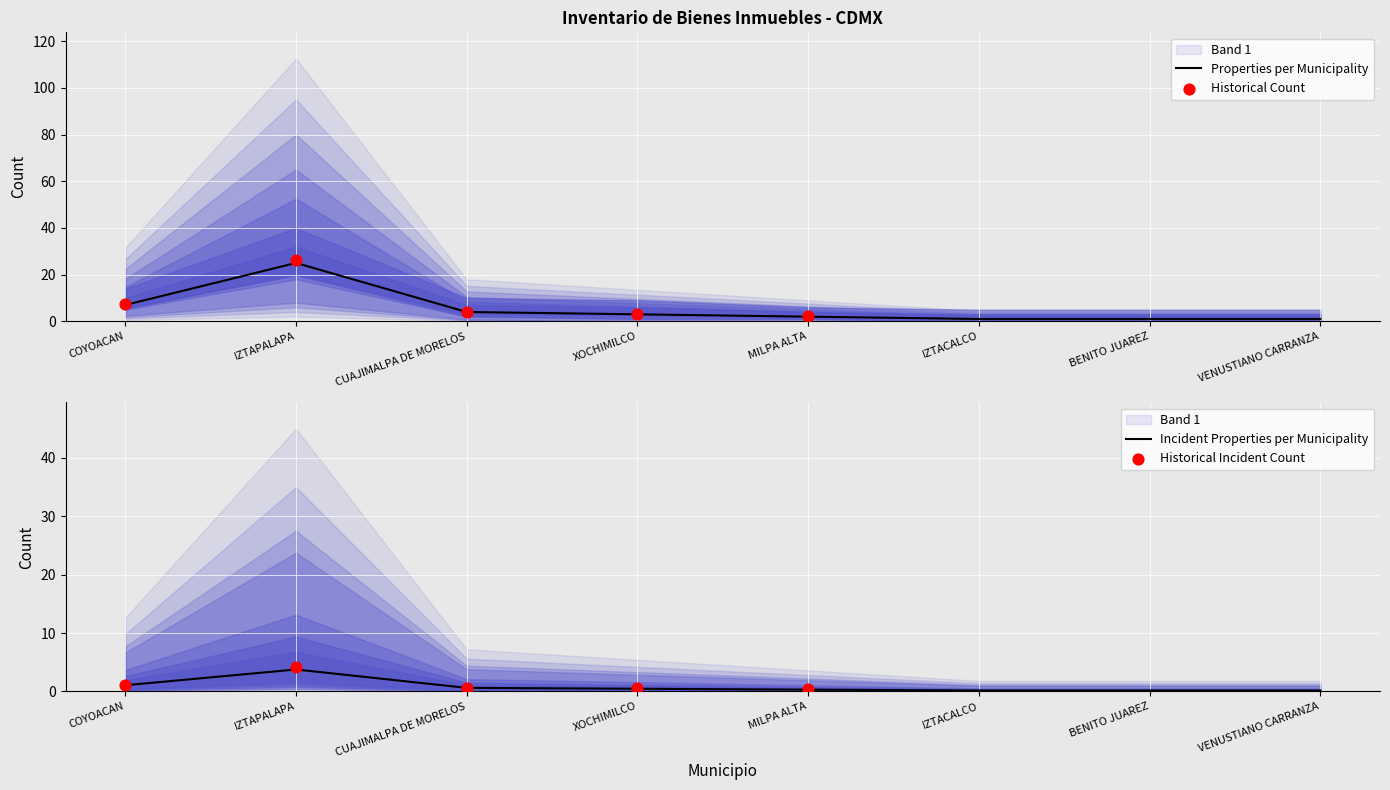

What is the highest value of the Properties per Municipality series?

25